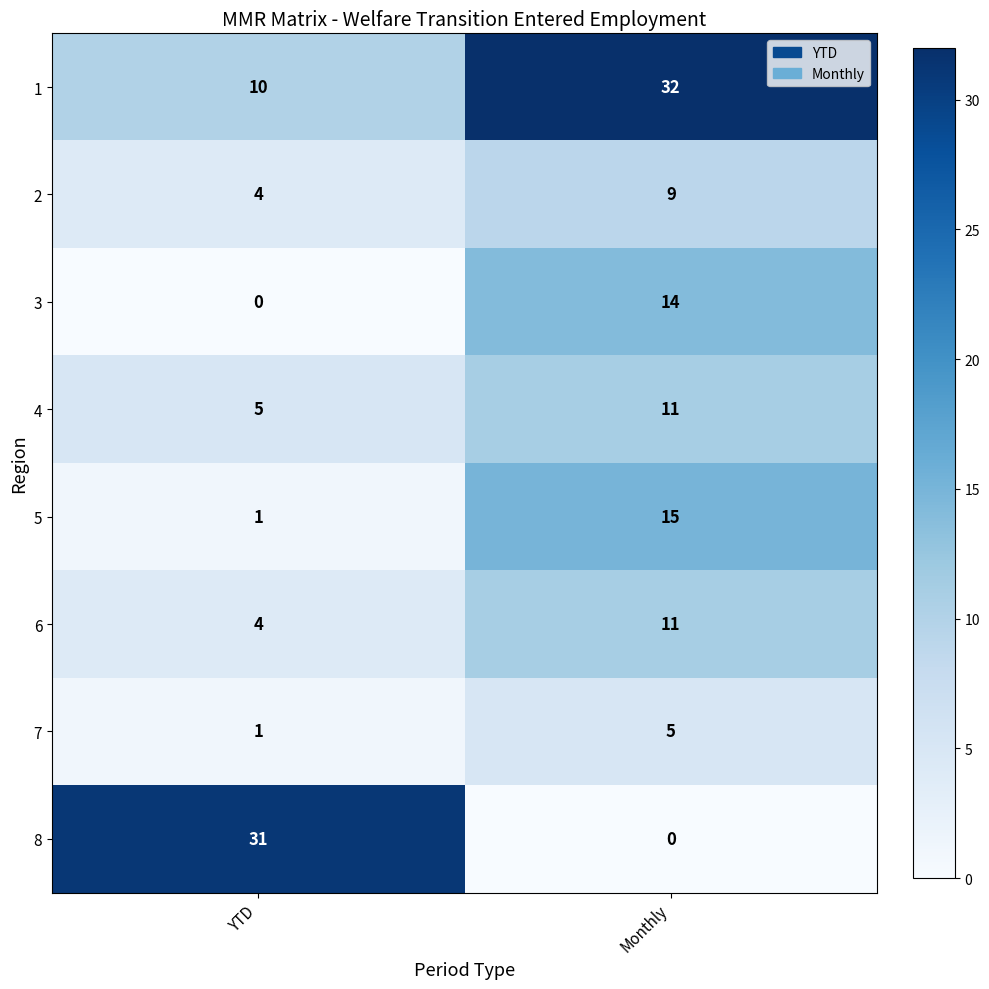

Rank the categories by 7 value from highest to lowest.

Monthly, YTD